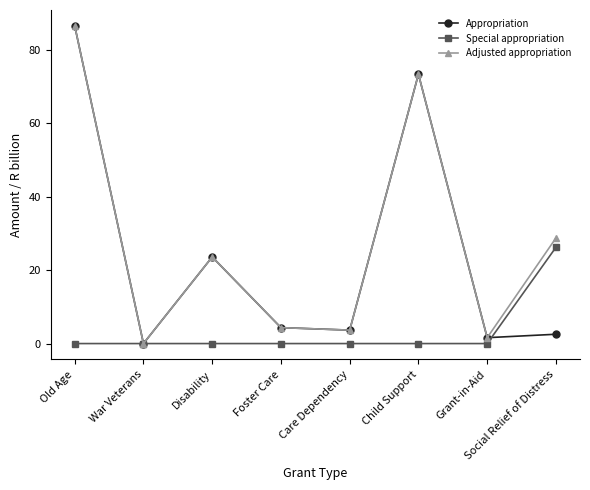

What is the label of the 7th point from the right?

War Veterans